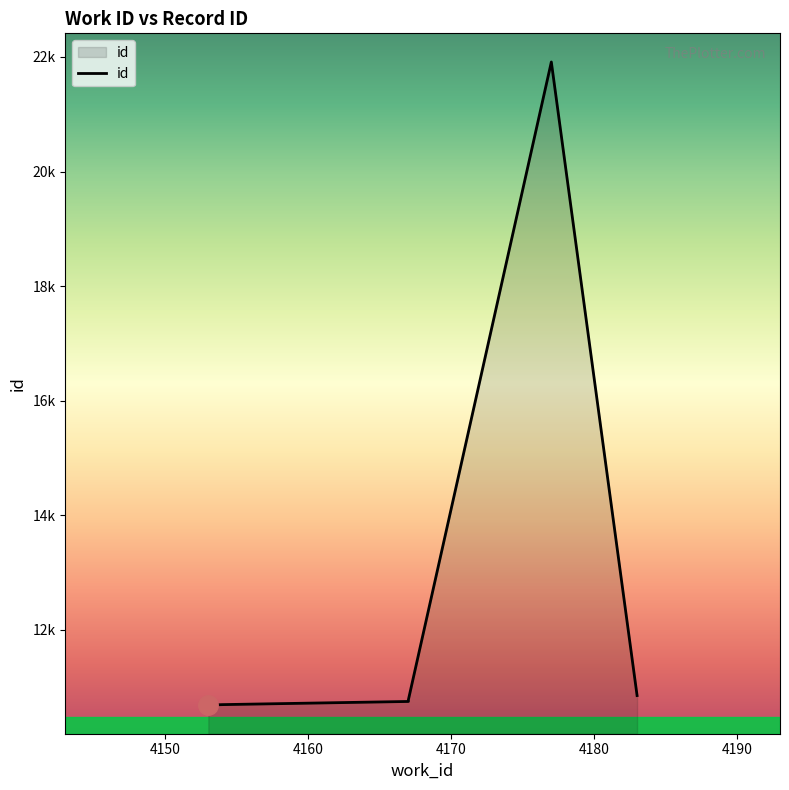

What is the change in value from 4183 to 4177?

+11058